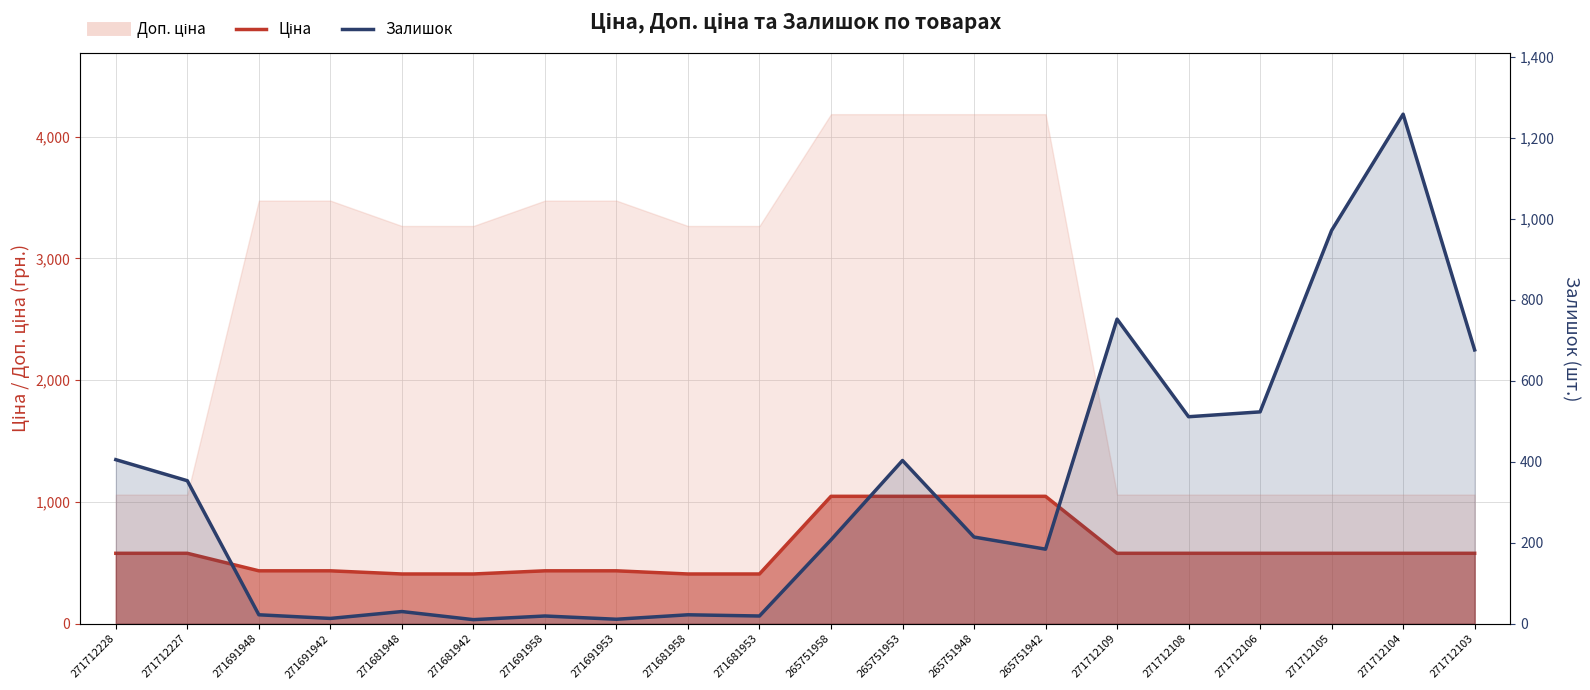

Which label corresponds to the largest value in the chart?

271712104